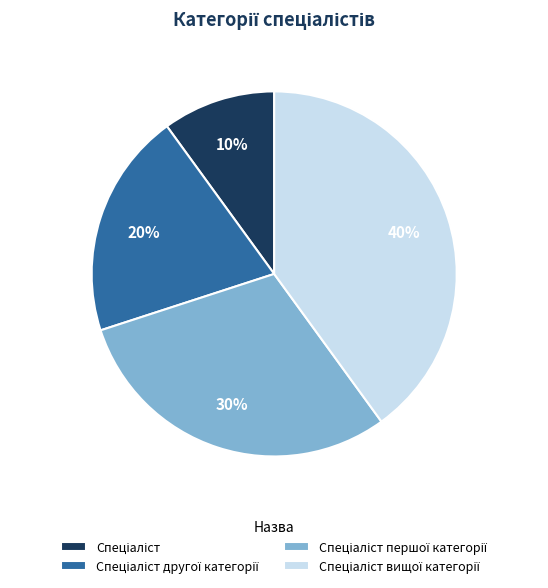

Is there a majority slice in this chart?

No